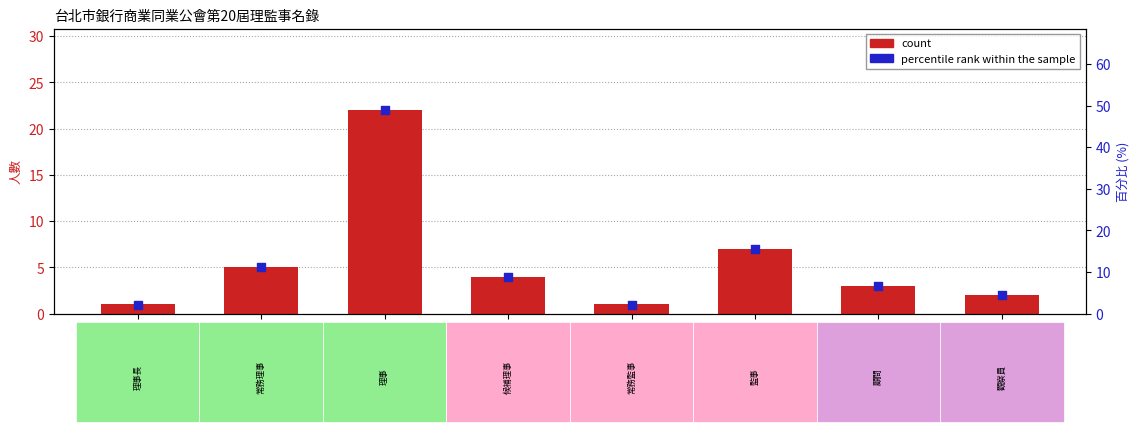

What is the change in value from 理事長 to 顧問?

+4.5